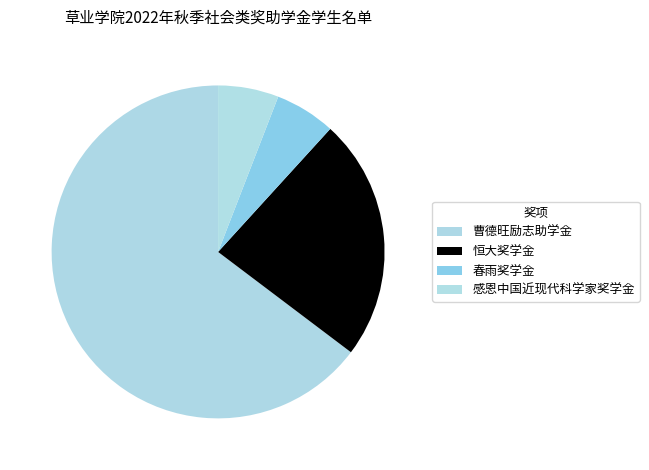

What percentage do 曹德旺励志助学金 and 恒大奖学金 together represent?

88.2%